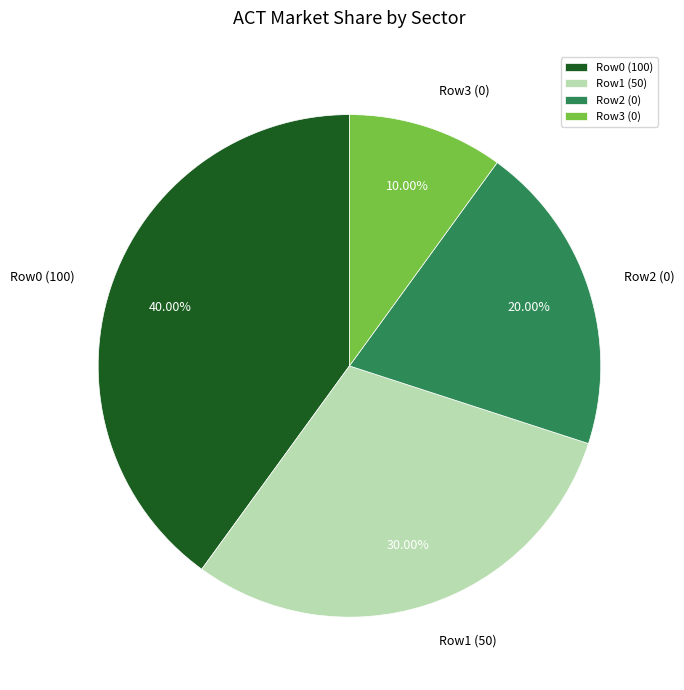

Combined, do Row3 (0) and Row2 (0) account for over 50%?

No